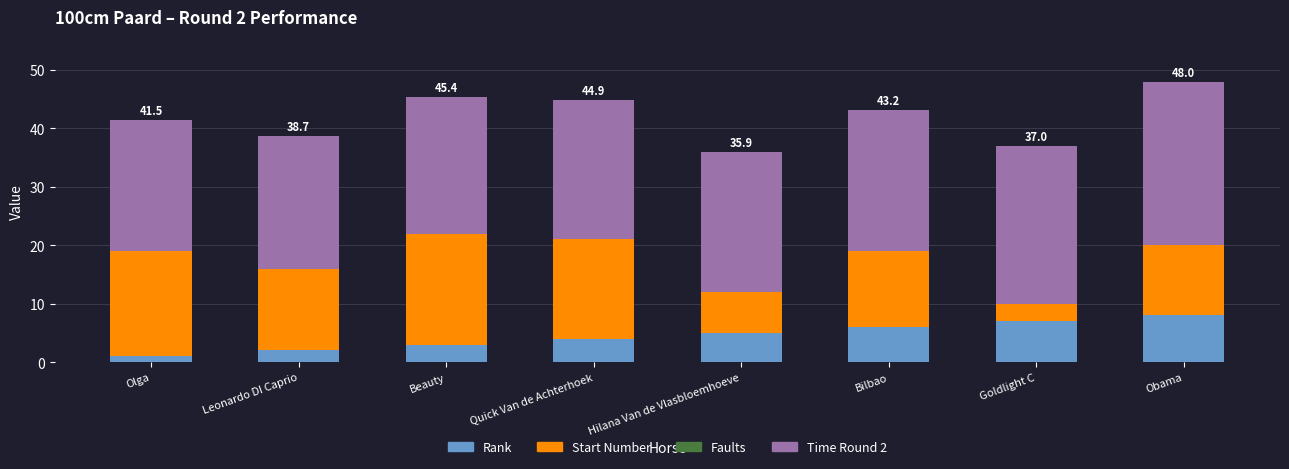

Rank the series by their maximum value, from highest to lowest.

Time Round 2, Start Number, Rank